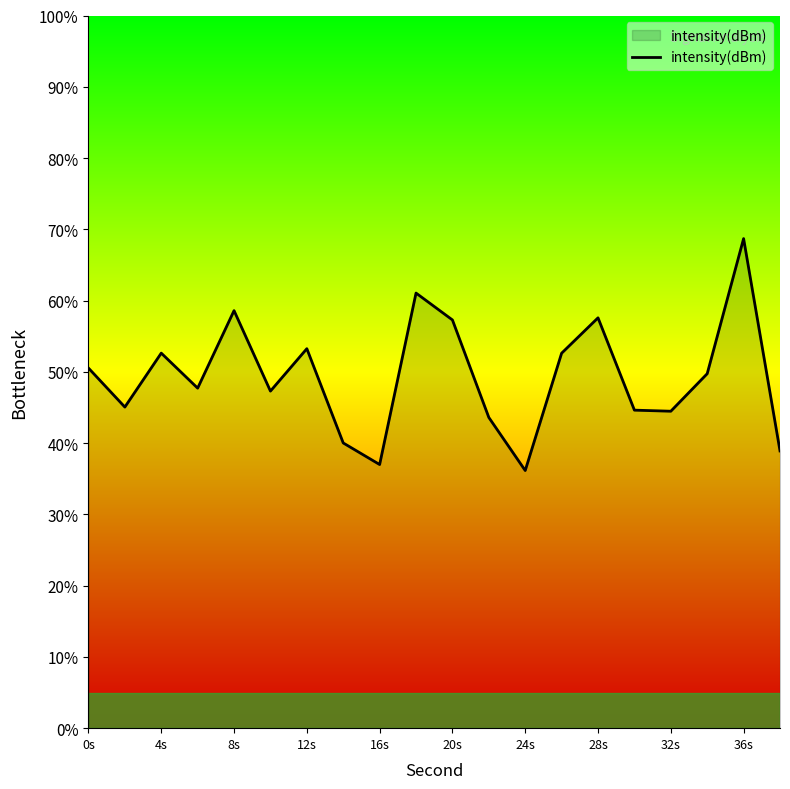

What is the minimum value shown in the chart?

36.2